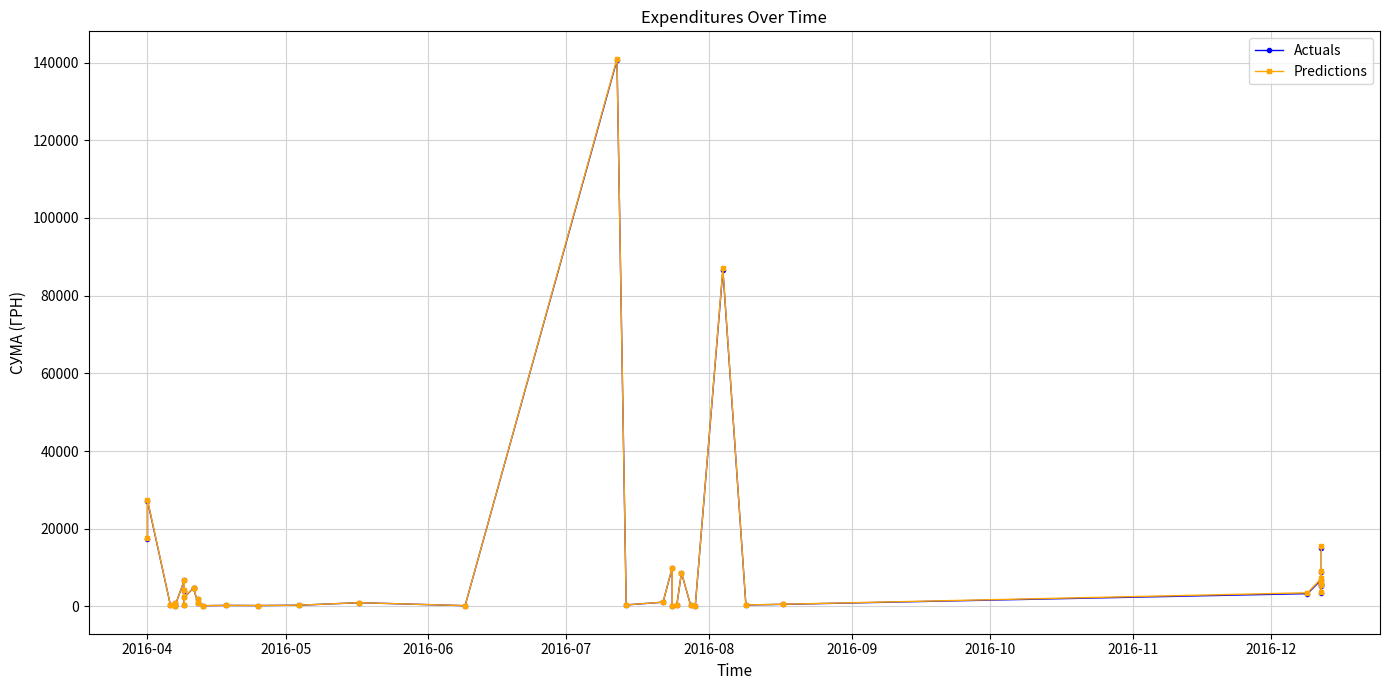

Is the value of Actuals at 9 greater than the value of Predictions at 18?

Yes